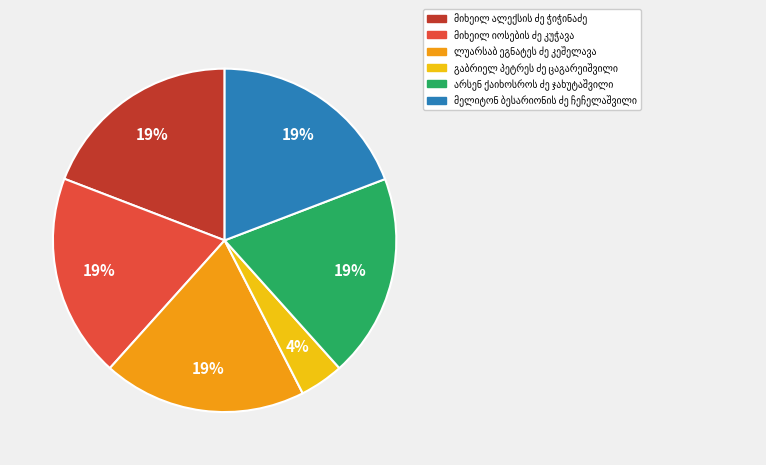

Is there a majority slice in this chart?

No